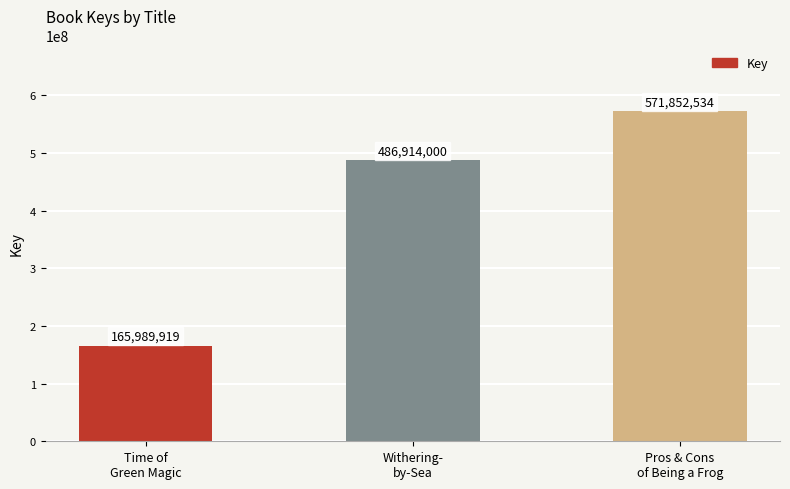

The value at Pros & Cons
of Being a Frog is 571852534. True or false?

True